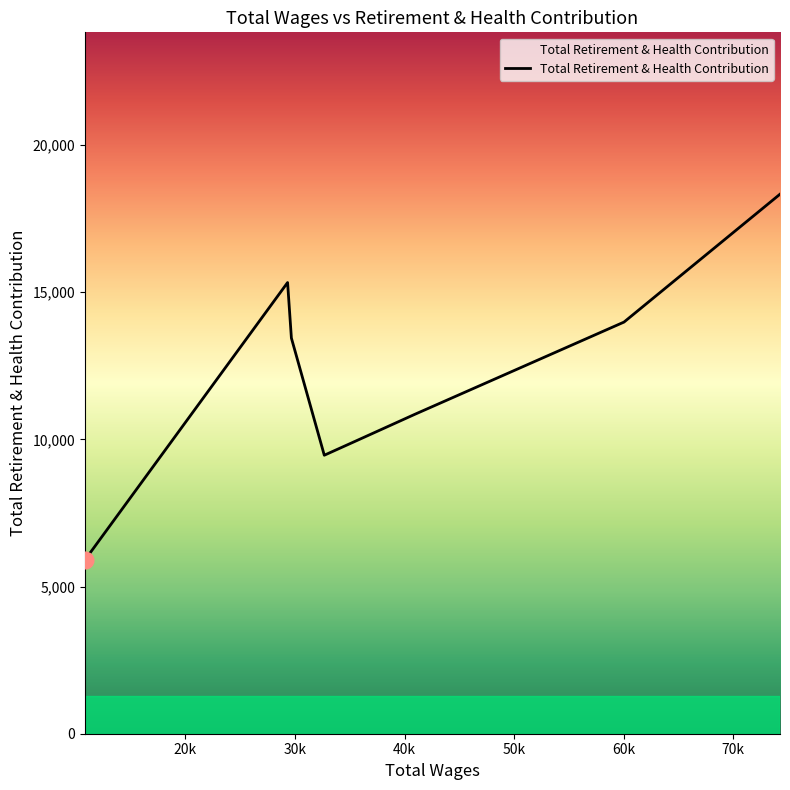

How many values are below 13440?

4